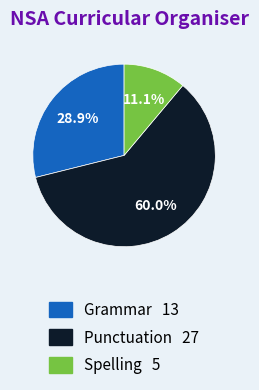

How many segments does this pie chart have?

3